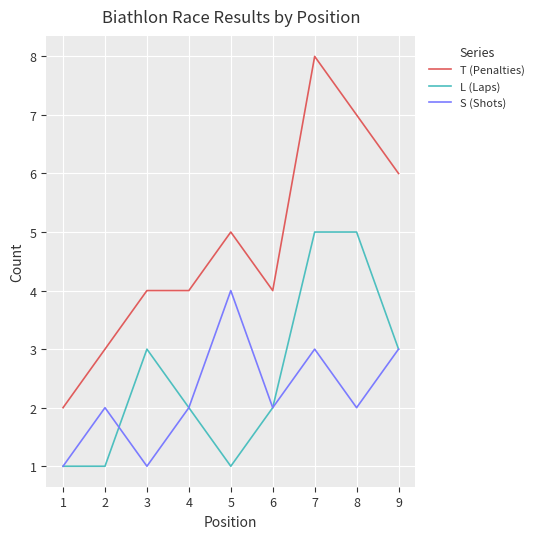

At which category is the sum across all series the highest?

7